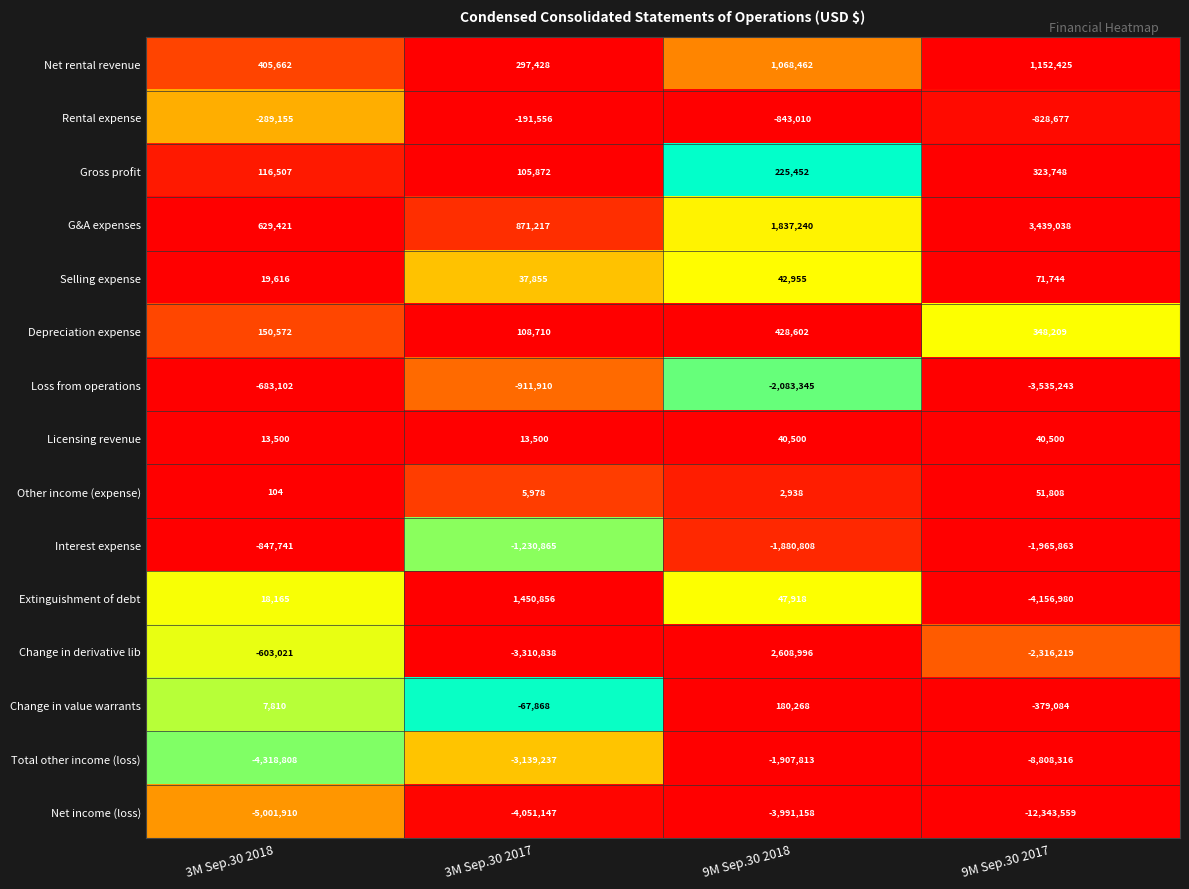

What is the spread (max minus min) of values at 9M Sep.30 2018?

6600154